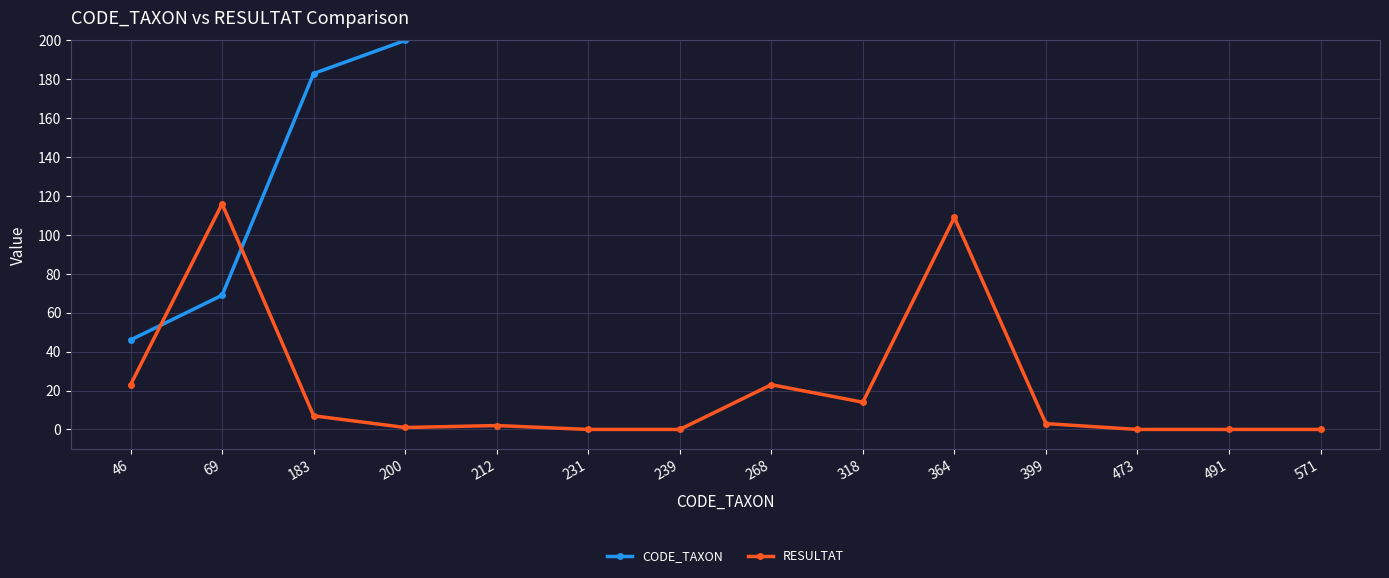

Which series has the largest total across all categories?

CODE_TAXON